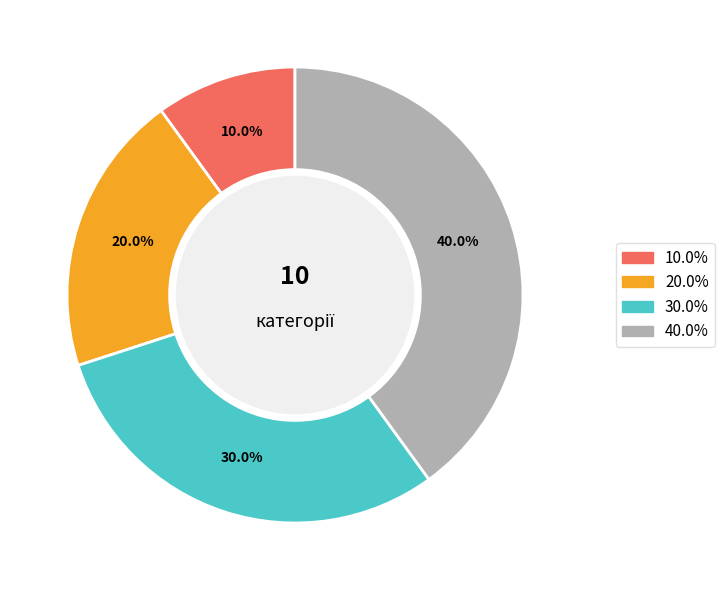

How many slices are in this pie chart?

4